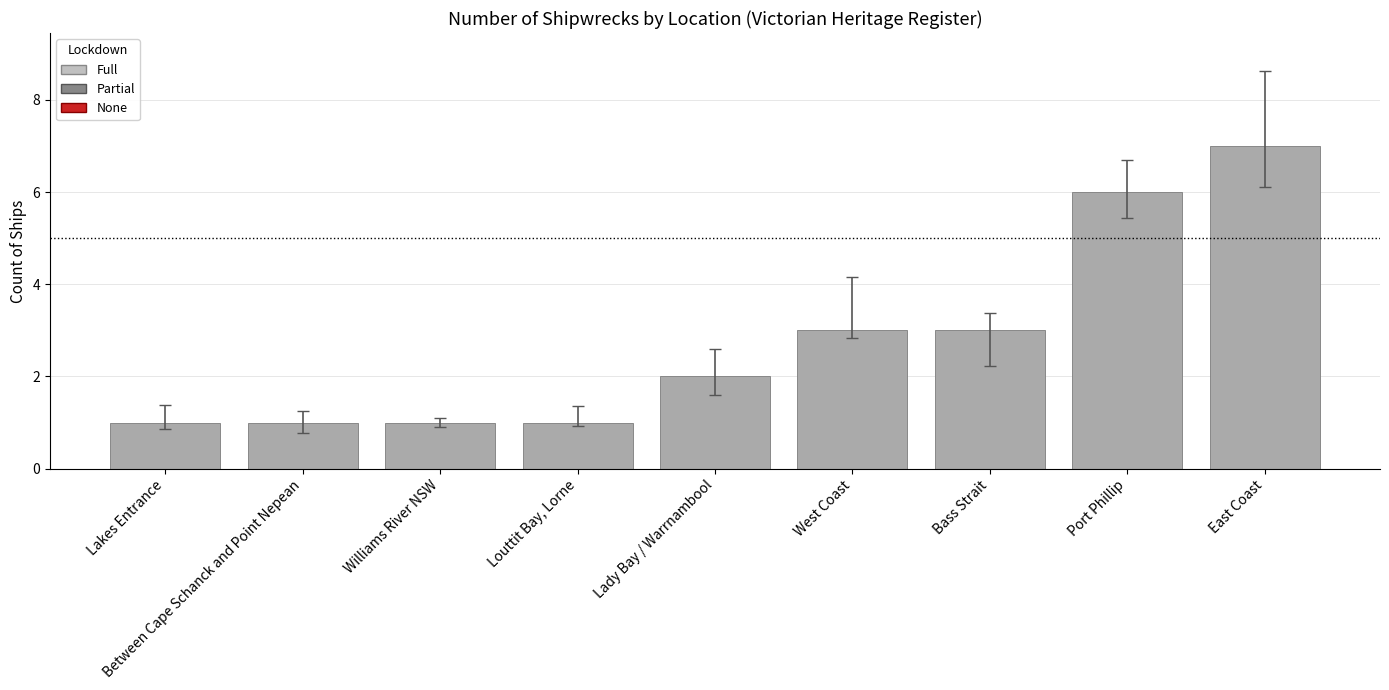

What is the average value?

3